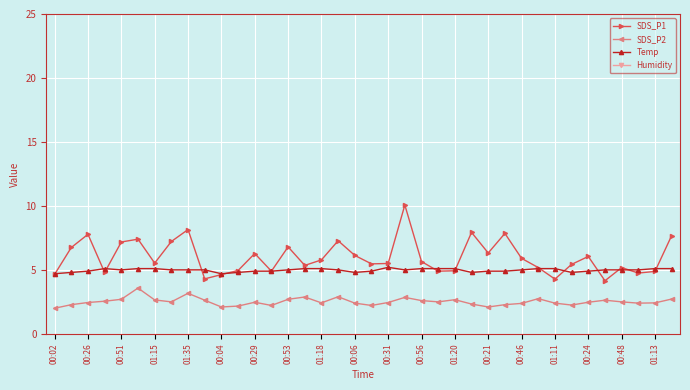

Reading left to right, transcribe all the data shown in this chart.

SDS_P1: 4.7	6.8	7.8	4.8	7.2	7.4	5.5	7.2	8.2	4.3	4.6	5.0	6.3	4.9	6.8	5.3	5.8	7.3	6.1	5.5	5.5	10.1	5.7	4.9	4.9	7.9	6.3	7.8	5.9	5.2	4.3	5.4	6.0	4.2	5.2	4.8	4.9	7.7
SDS_P2: 2.0	2.3	2.5	2.5	2.7	3.6	2.6	2.5	3.2	2.6	2.1	2.2	2.5	2.2	2.7	2.9	2.4	2.9	2.4	2.2	2.5	2.9	2.6	2.5	2.7	2.3	2.1	2.3	2.4	2.8	2.4	2.2	2.5	2.6	2.5	2.4	2.4	2.7
Temp: 4.7	4.8	4.9	5.1	5.0	5.1	5.1	5.0	5.0	5.0	4.7	4.8	4.9	4.9	5.0	5.1	5.1	5.0	4.8	4.9	5.2	5.0	5.1	5.1	5.1	4.8	4.9	4.9	5.0	5.1	5.1	4.8	4.9	5.0	5.0	5.0	5.1	5.1
Humidity: 57.6	58.0	57.9	58.2	58.4	58.1	58.6	58.5	58.8	58.9	57.7	58.1	57.9	58.1	58.4	58.1	58.2	58.5	57.8	58.2	58.2	58.3	58.4	58.2	58.3	57.9	58.0	58.2	58.4	58.2	58.2	57.9	58.0	58.1	58.4	58.4	58.2	58.4